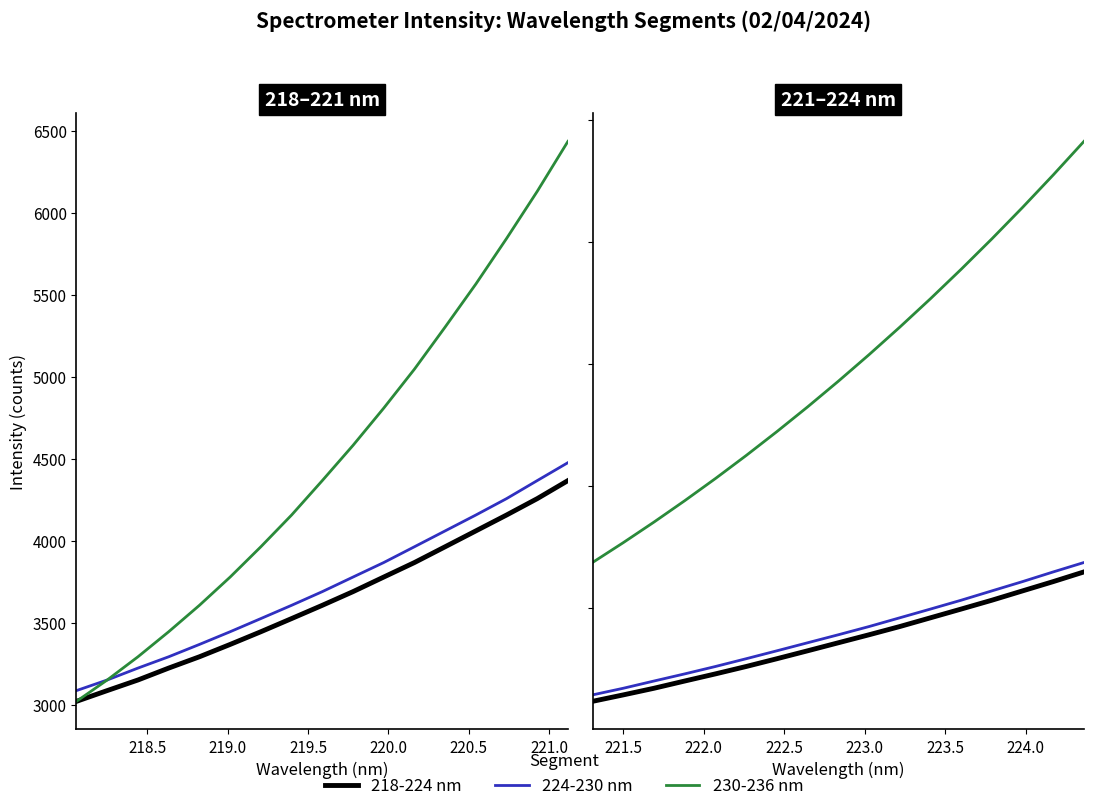

Count the number of data series in this chart.

3